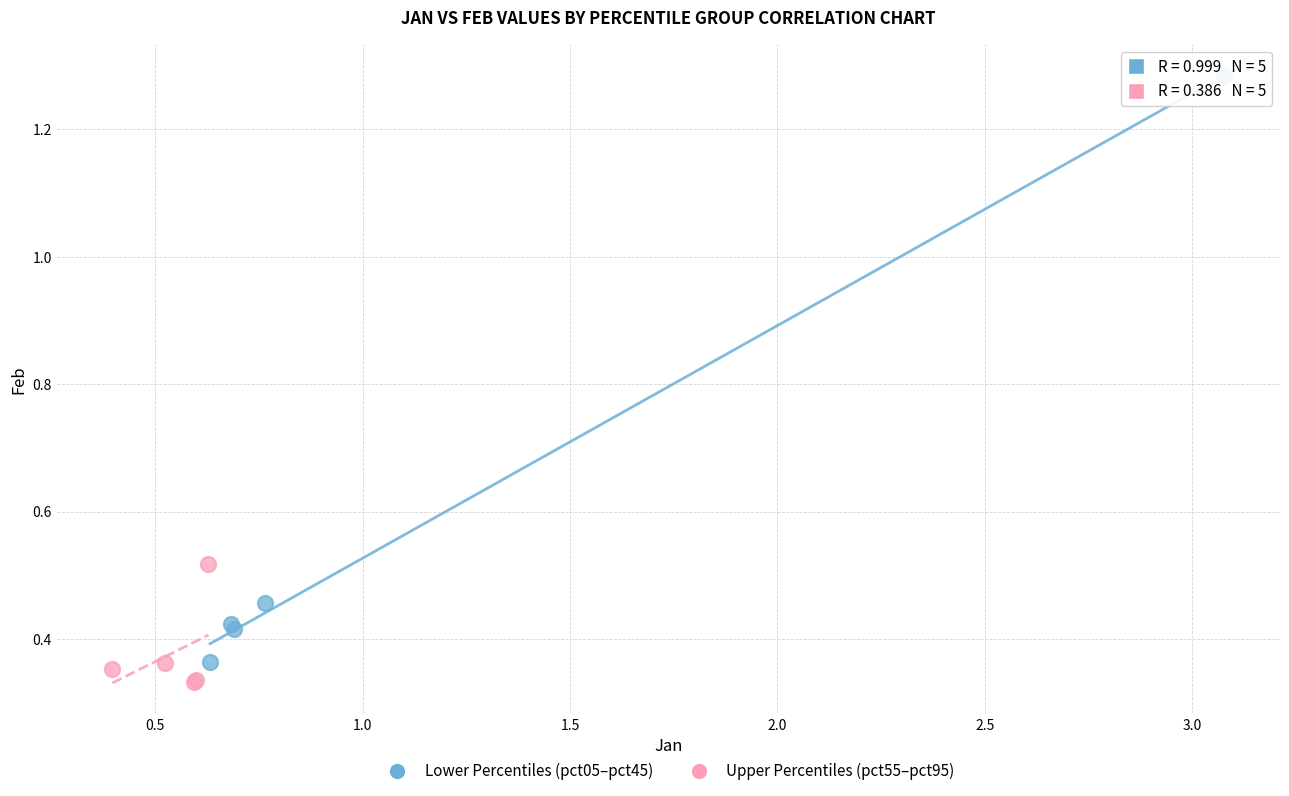

Which series reaches the minimum Y coordinate?

Upper Percentiles (pct55–pct95)